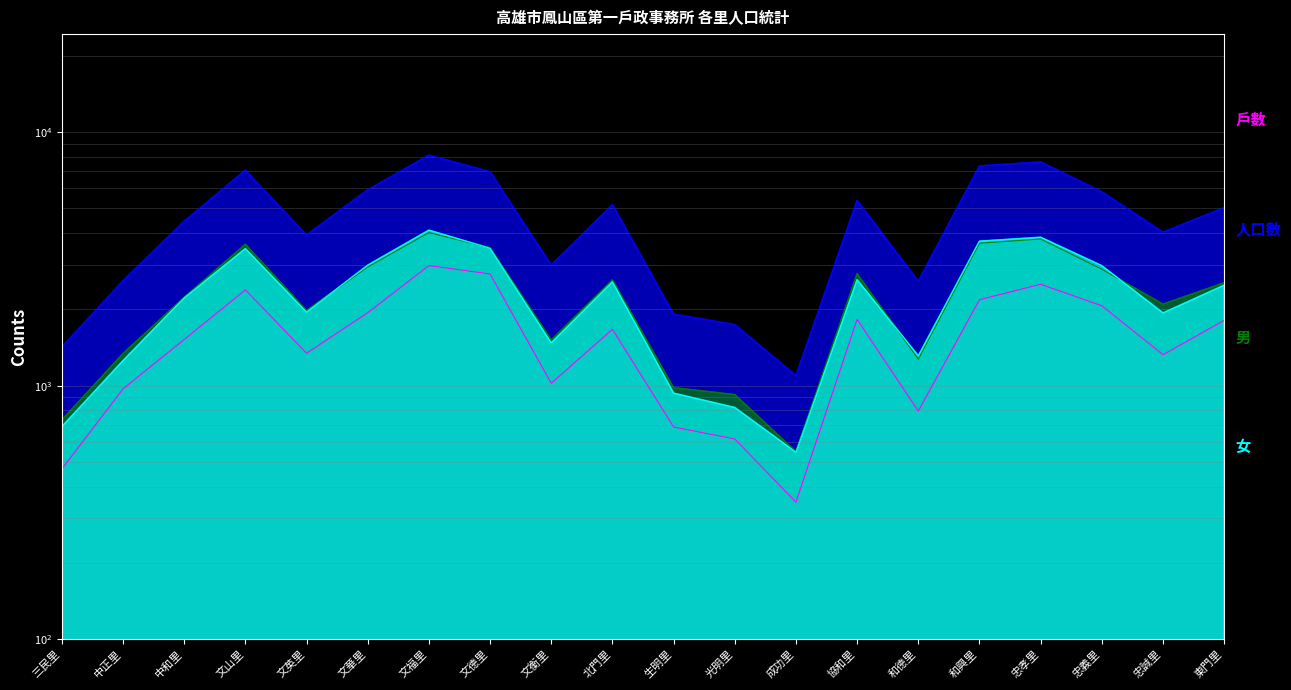

Which label corresponds to the smallest value in the chart?

成功里